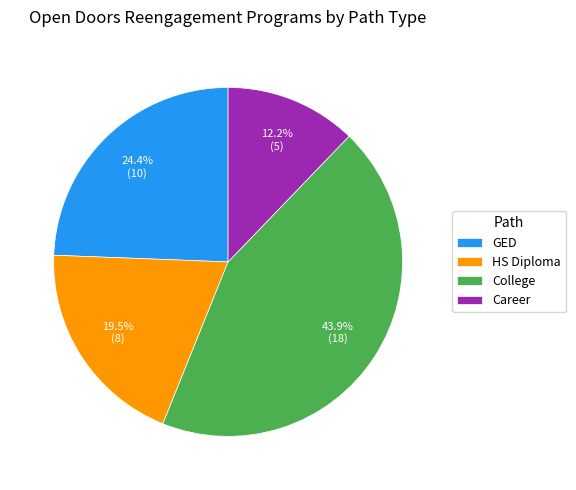

How many segments does this pie chart have?

4